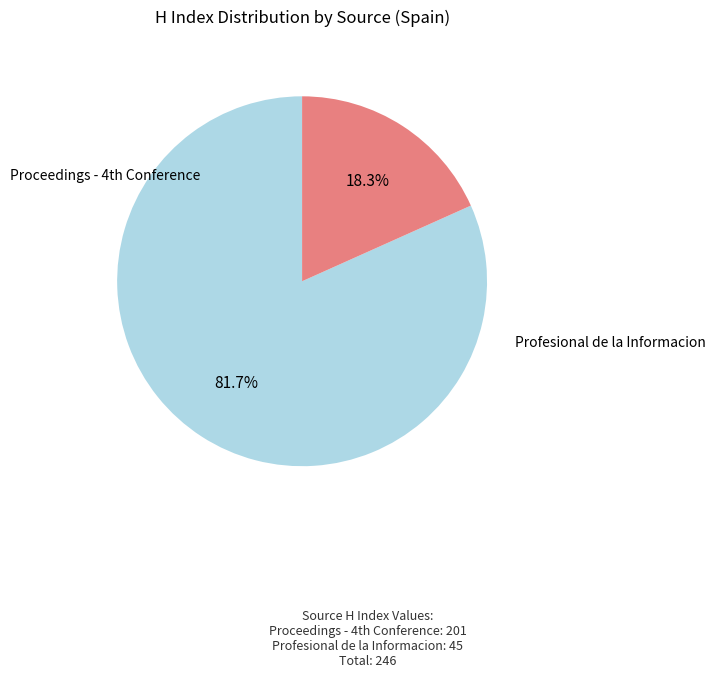

Is it true that Profesional de la Informacion is 18% of the pie?

True